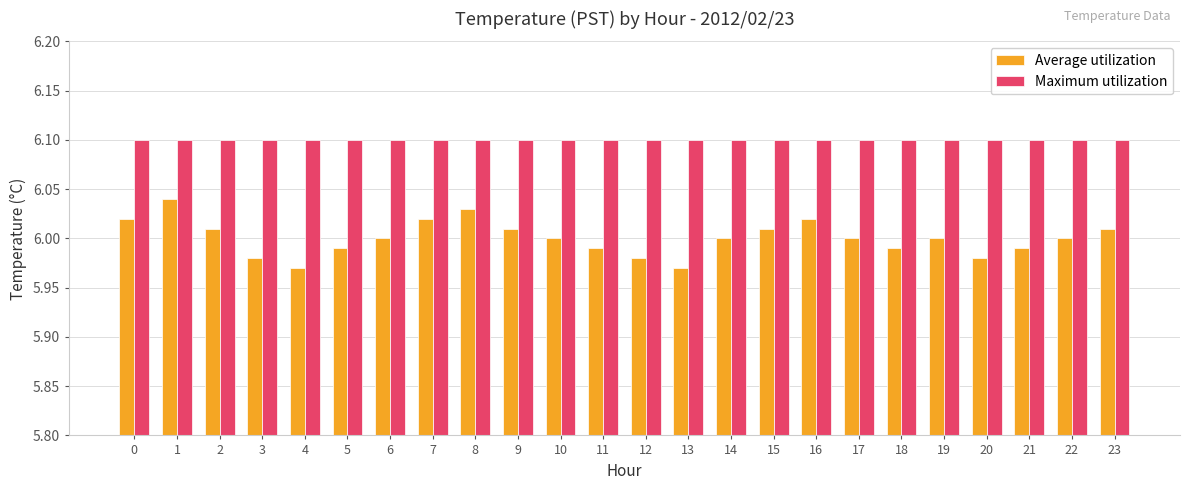

How many bars are there in each group?

2